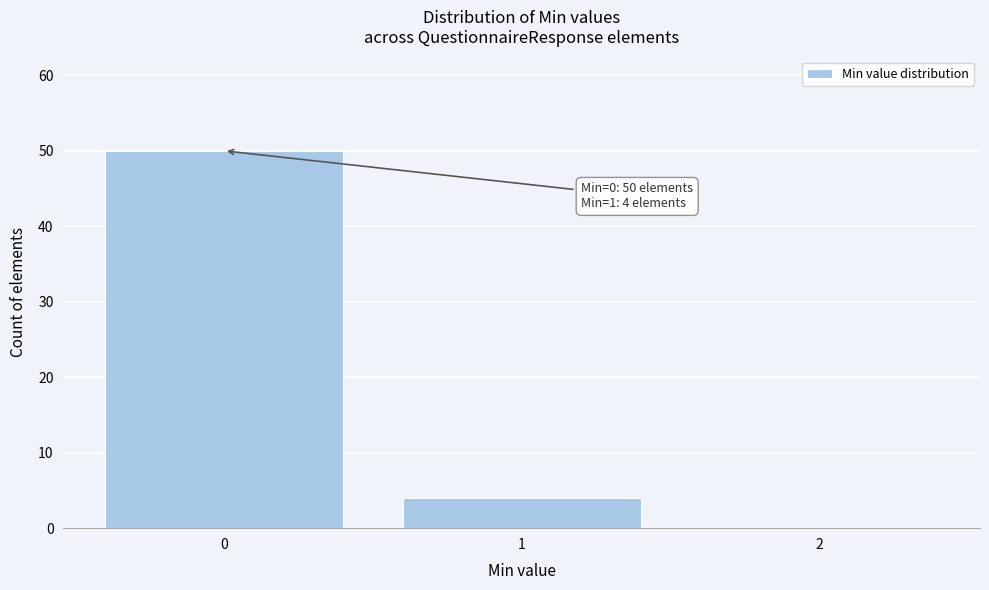

Which range on the x-axis has the tallest bar?

-0.5 to 0.5